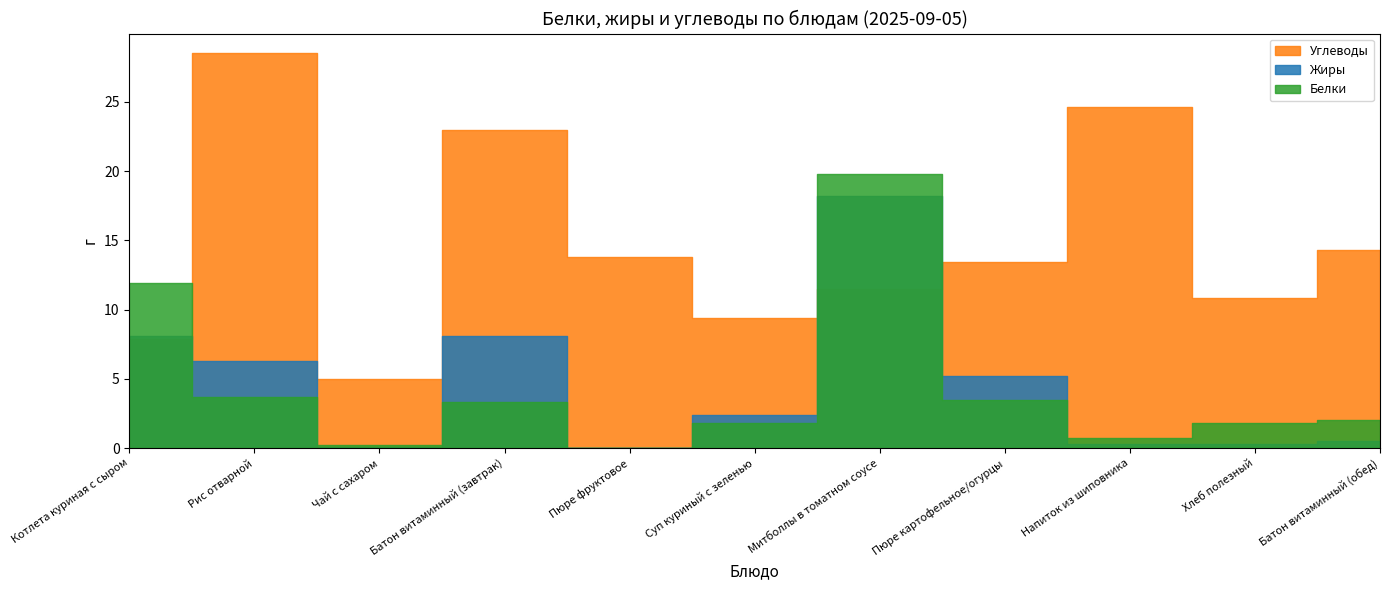

What is the label of the 4th point from the left?

Батон витаминный (завтрак)